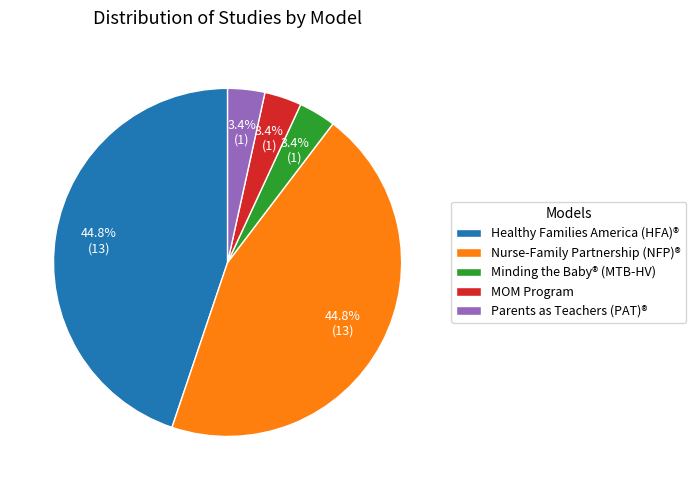

To the nearest percent, what portion does Healthy Families America (HFA)® represent?

45%